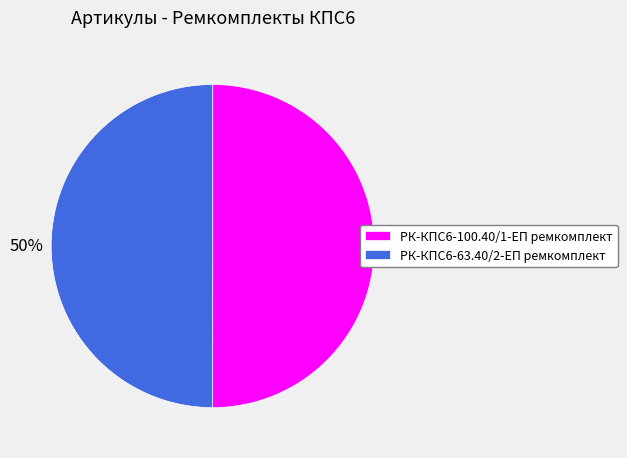

Do РК-КПС6-100.40/1-ЕП ремкомплект and РК-КПС6-63.40/2-ЕП ремкомплект together represent more than half of the pie?

Yes